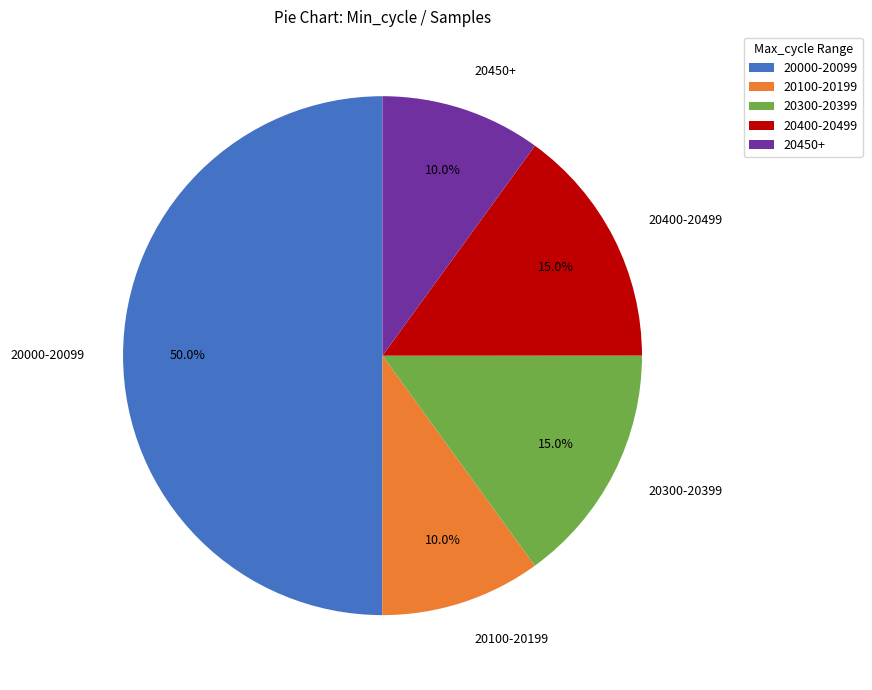

How many slices are in this pie chart?

5